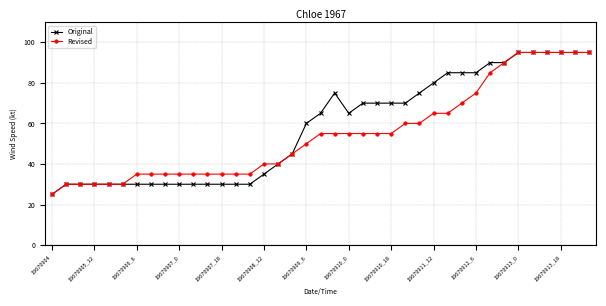

What is the maximum value for Revised?

95